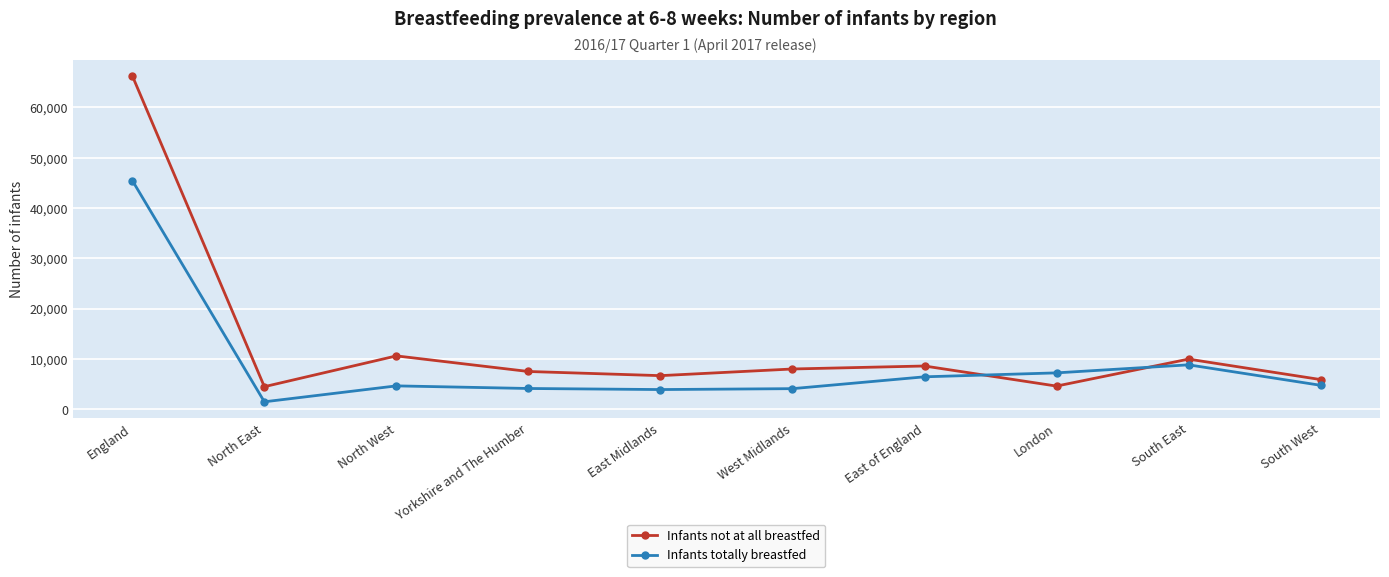

How many values in the Infants totally breastfed series are below 4755?

5